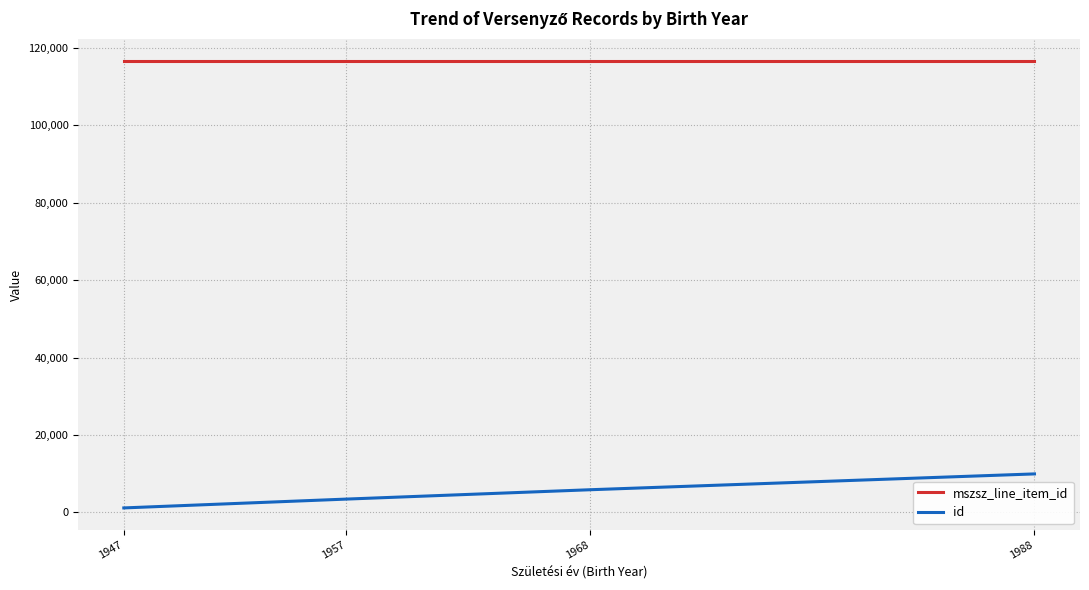

True or false: mszsz_line_item_id and id cross at least once.

False